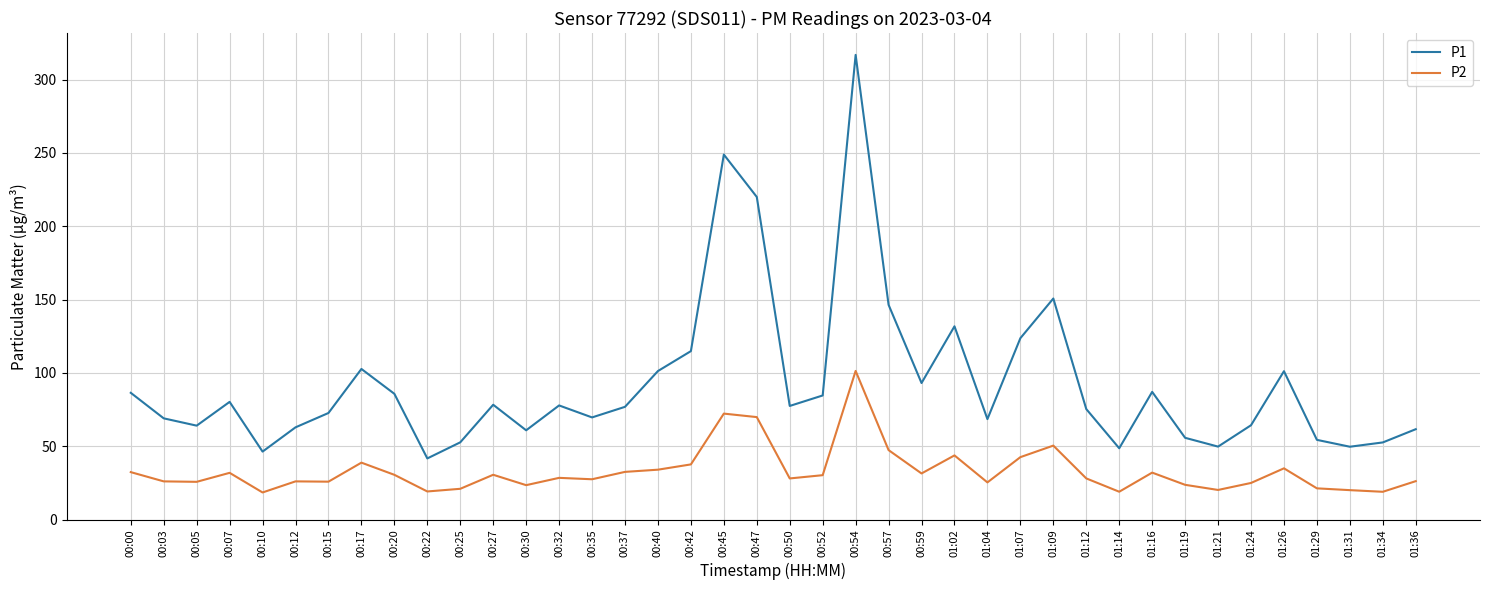

What is the maximum value shown in the chart?

316.8